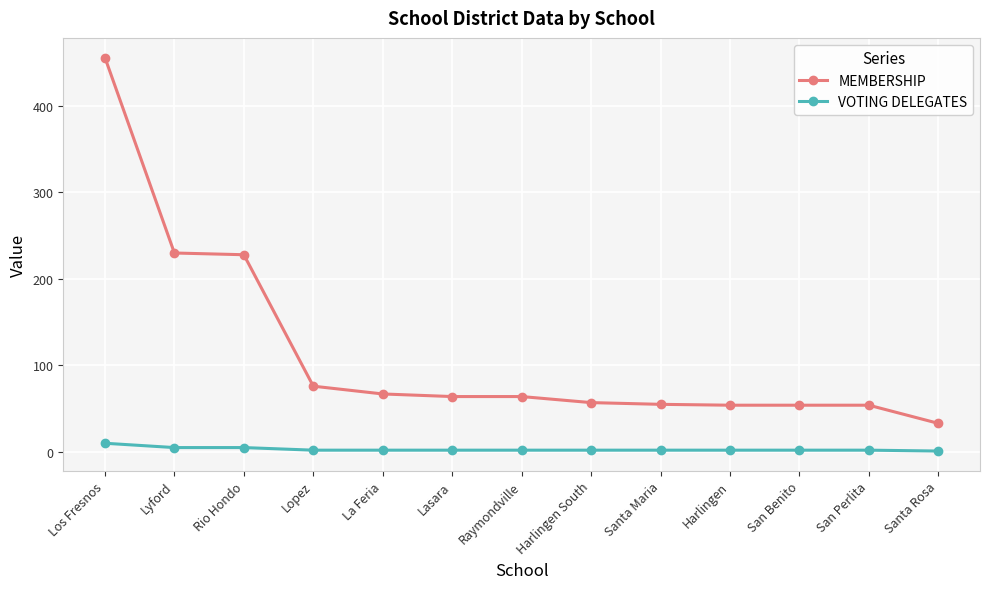

At how many categories does at least one series exceed 241?

1